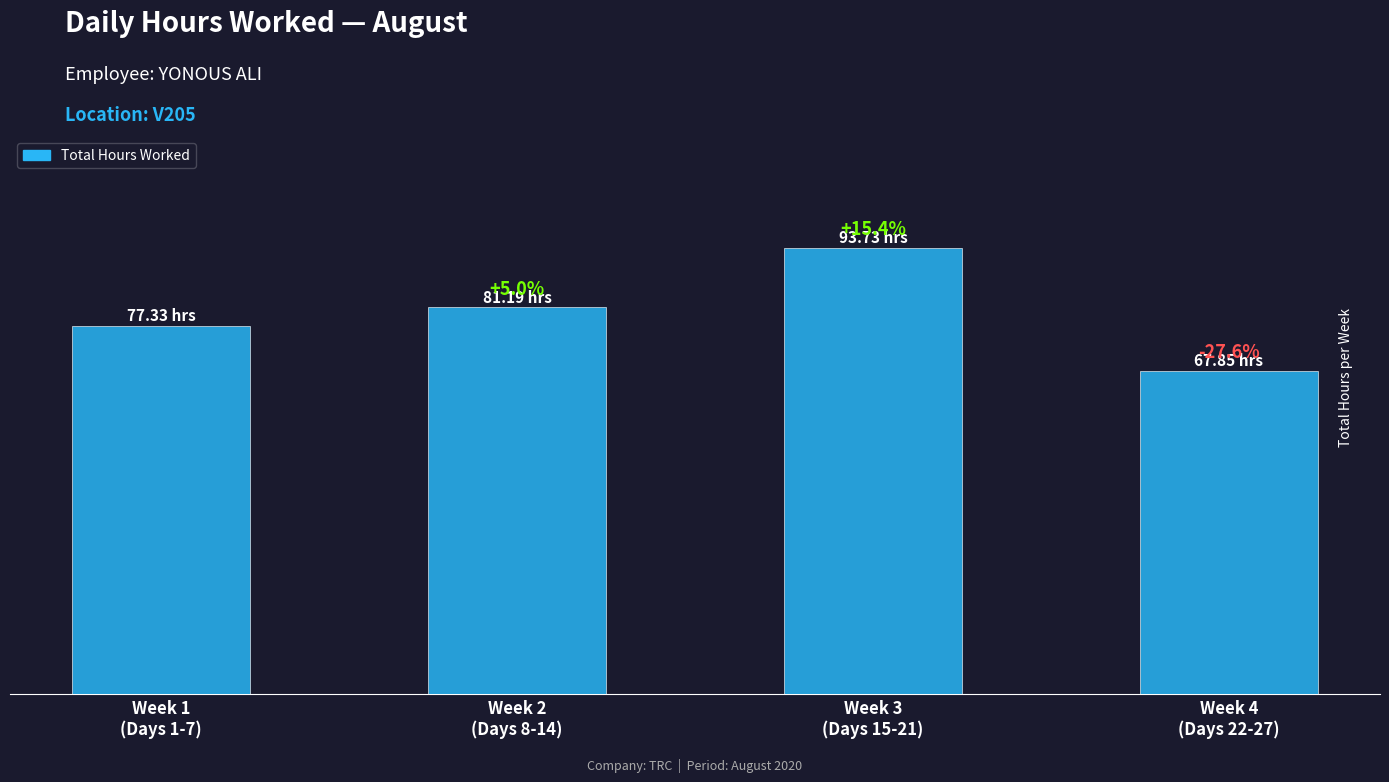

How many bars are there in total?

4